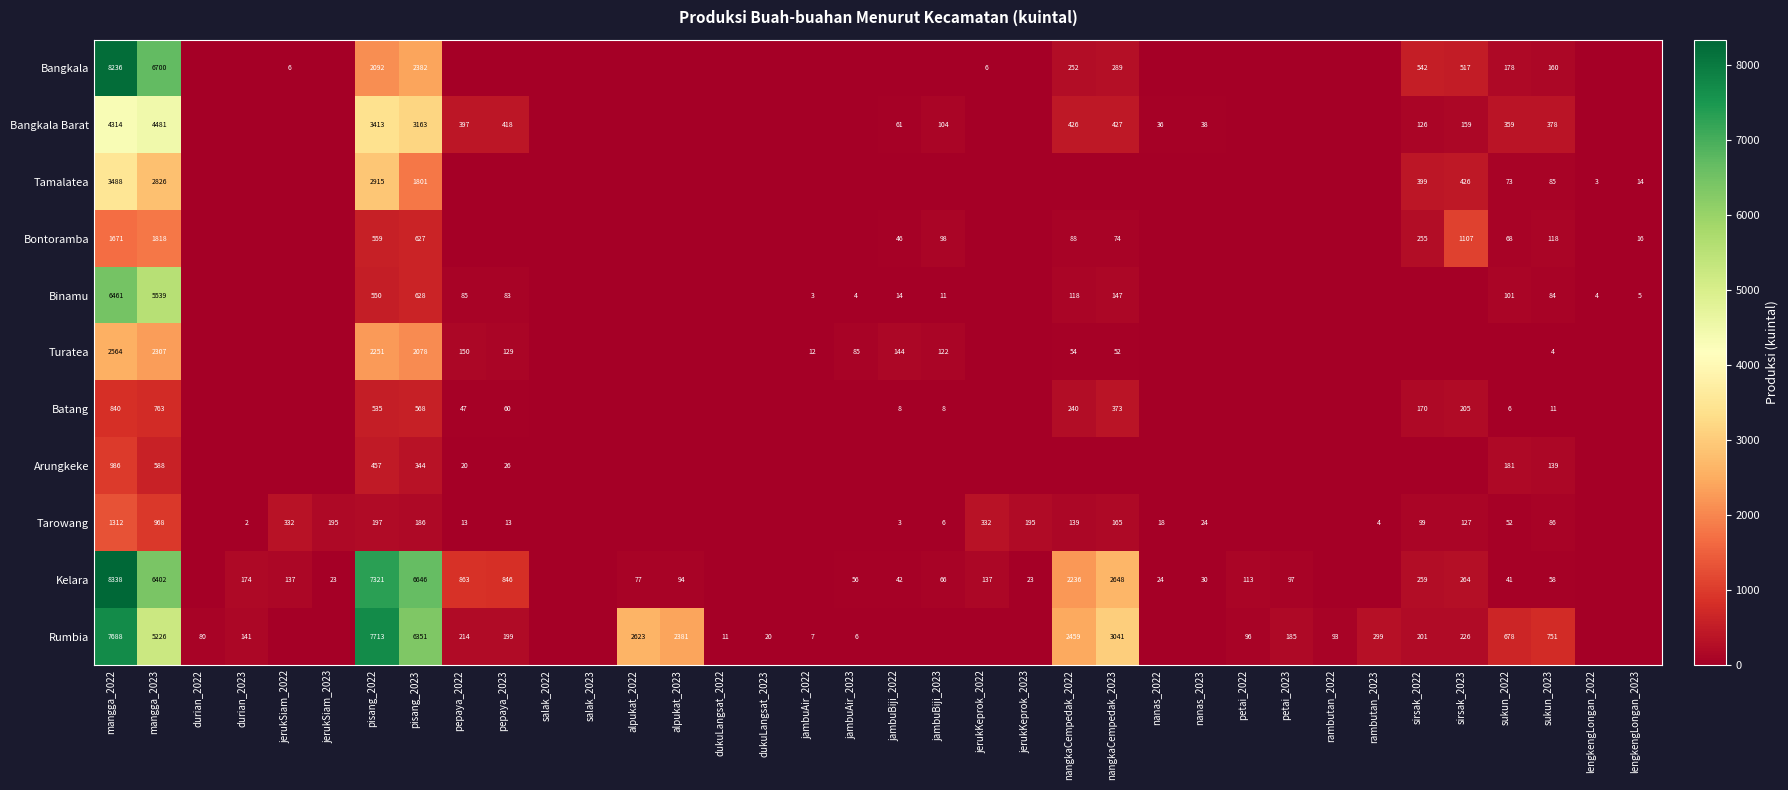

How many data points does each series have?

36